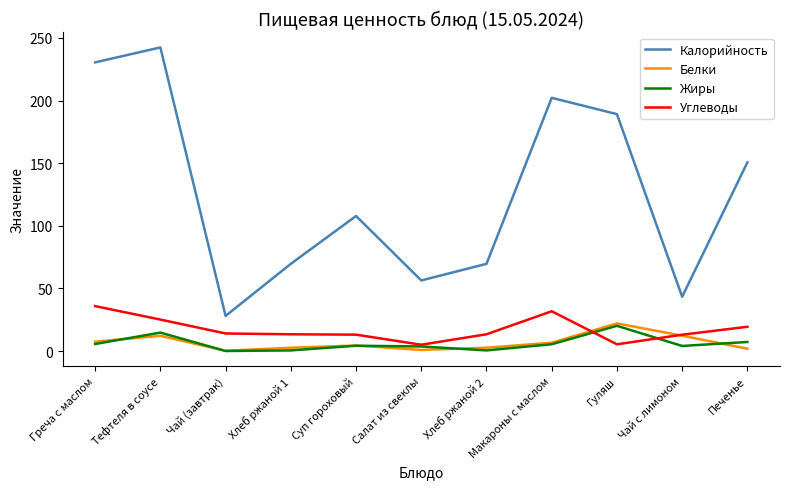

What is the spread (max minus min) of values at Тефтеля в соусе?

230.2